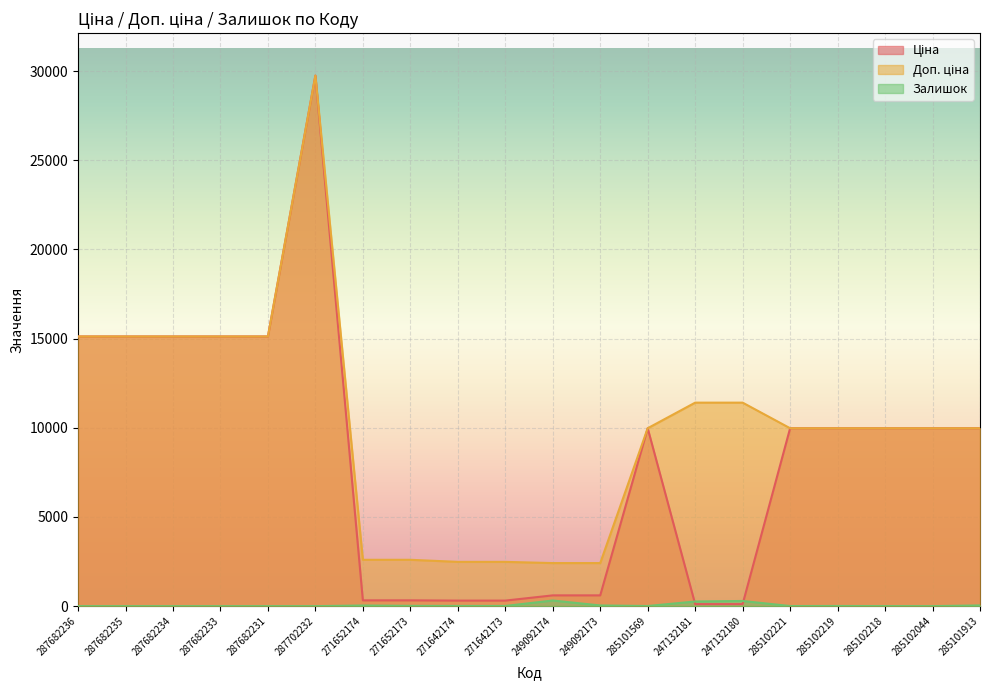

Is it true that Доп. ціна equals 11410.0 at 247132180?

True